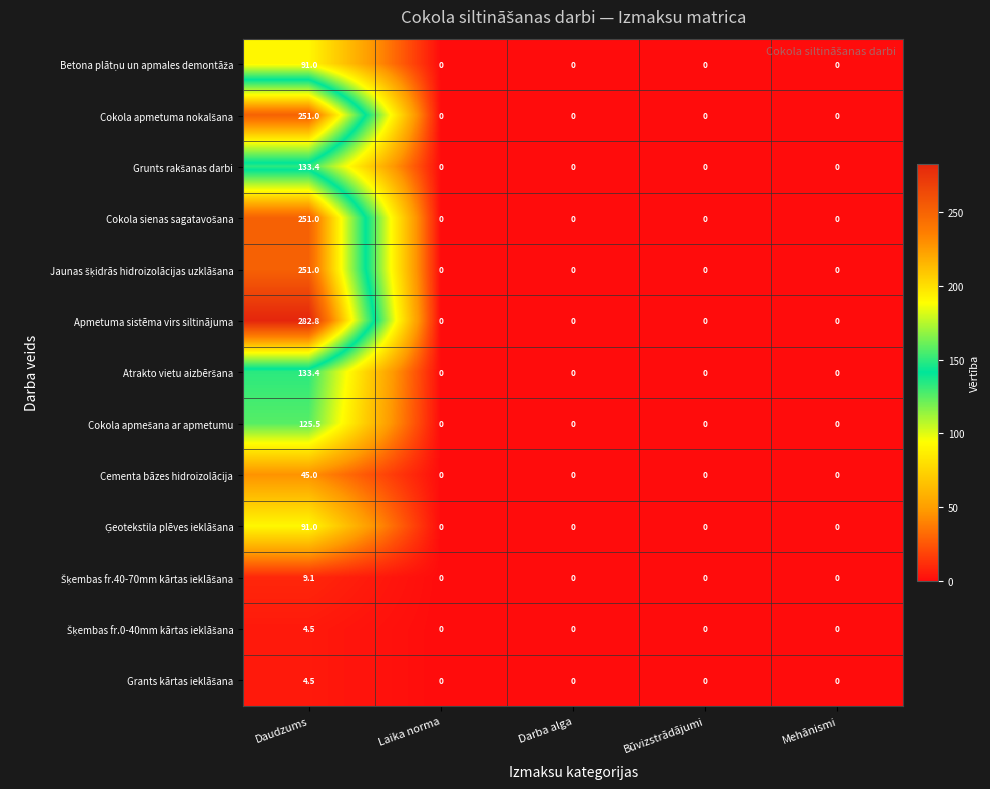

At which category is the sum across all series the highest?

Daudzums